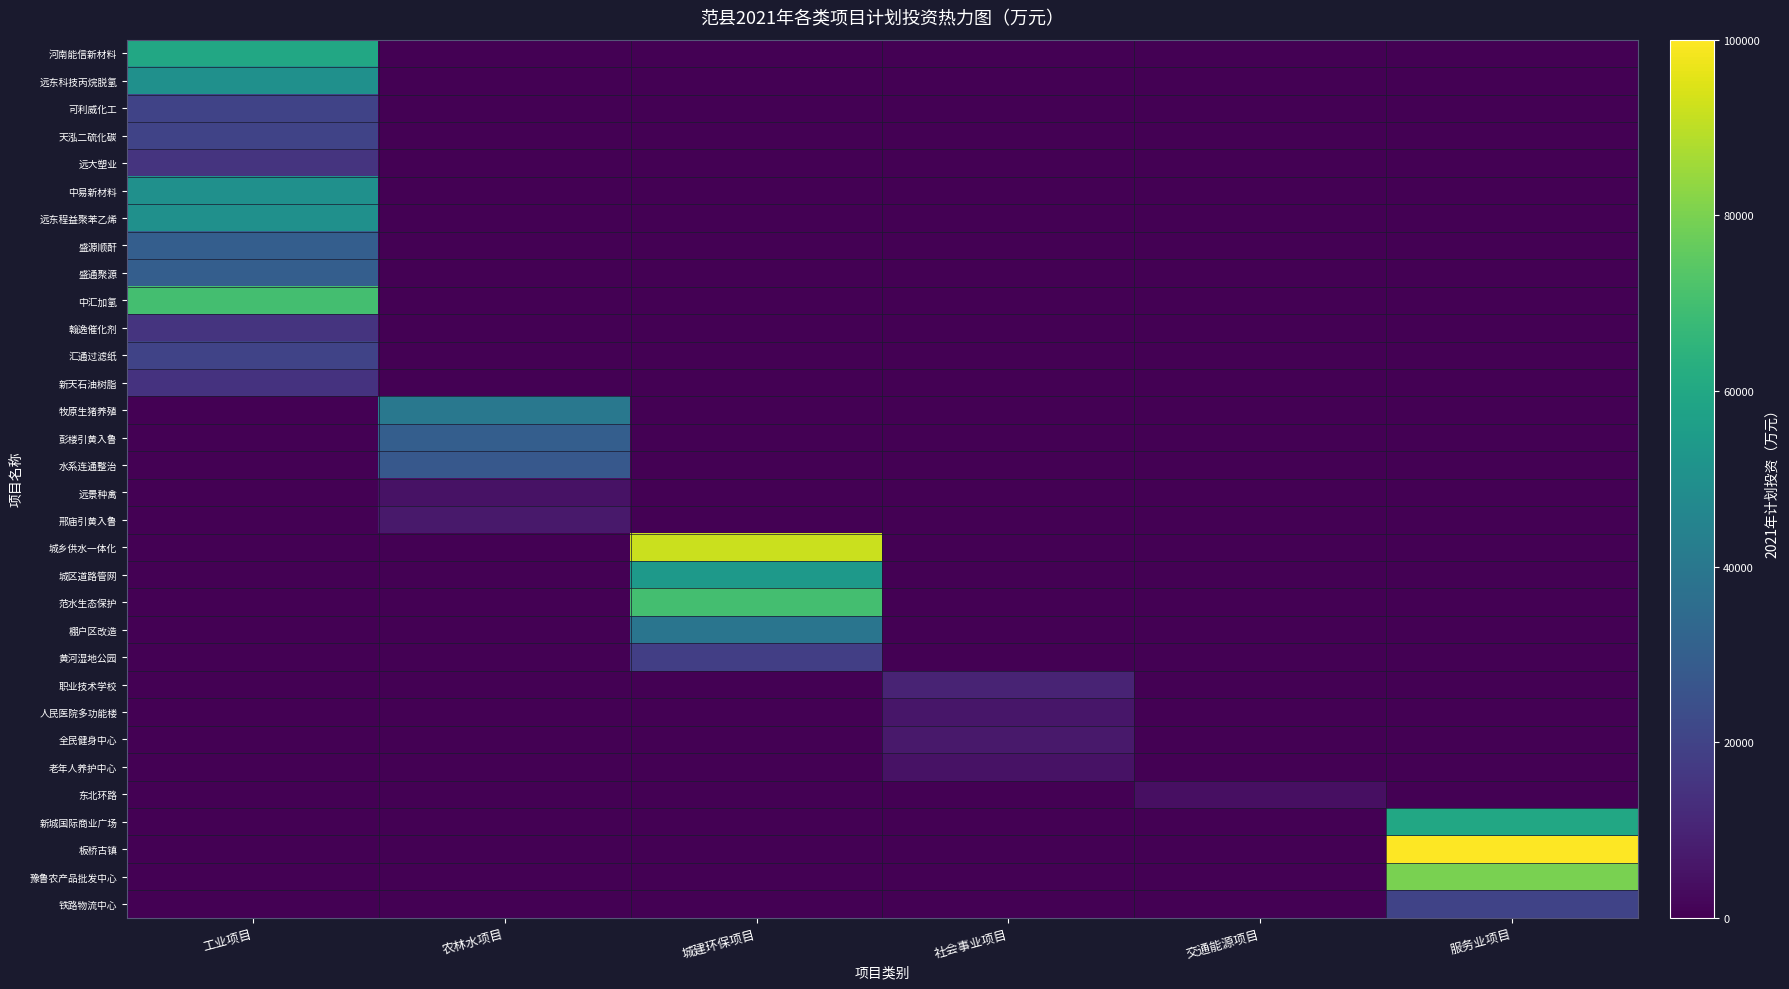

At which category is the sum across all series the highest?

工业项目